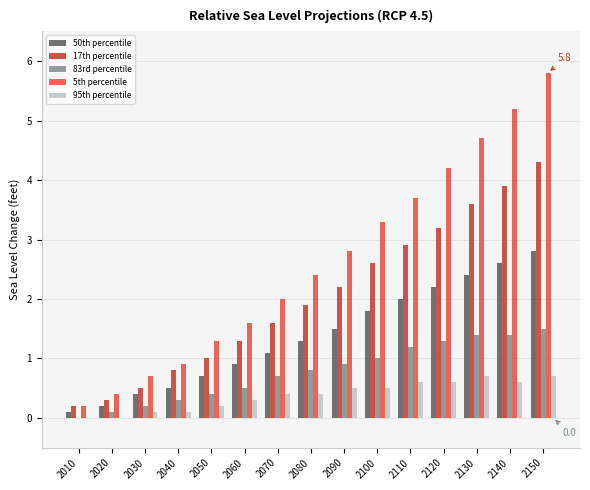

Is it true that 5th percentile equals 1.6 at 2060?

True